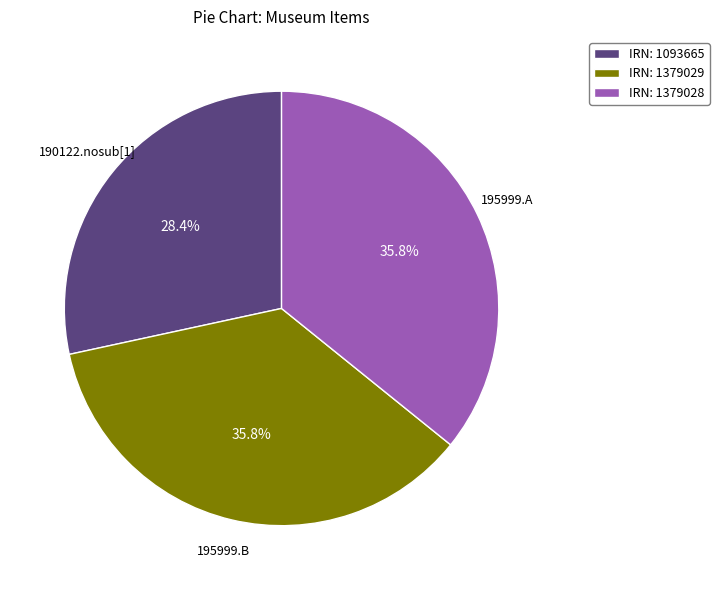

Which category has the smallest portion of the pie?

IRN: 1093665